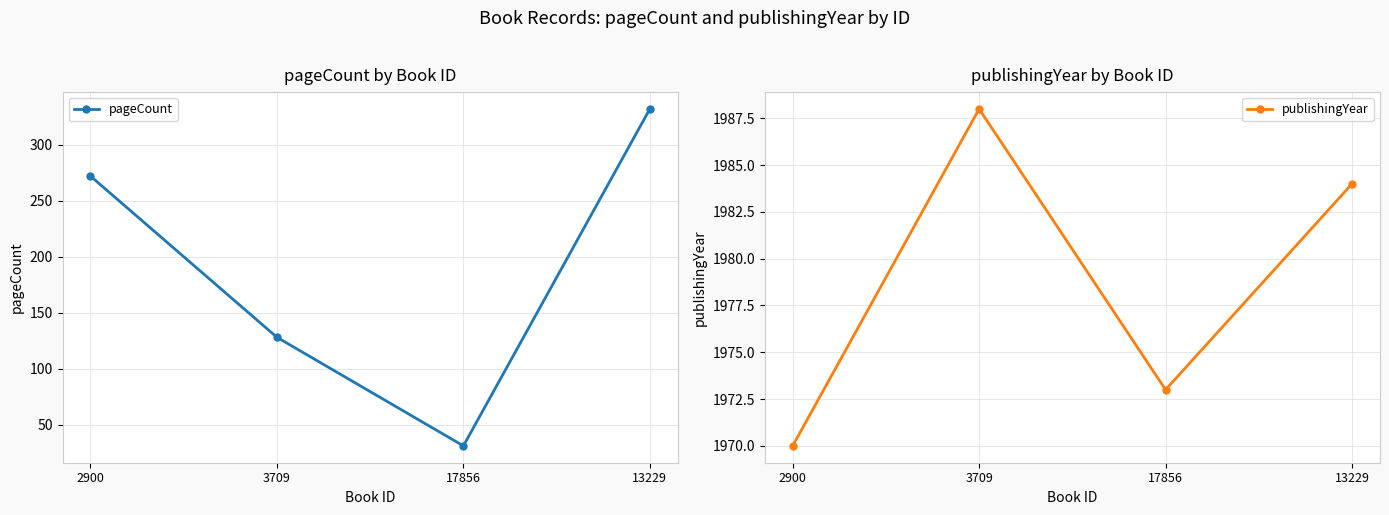

Rank the series by their average value, from lowest to highest.

pageCount, publishingYear